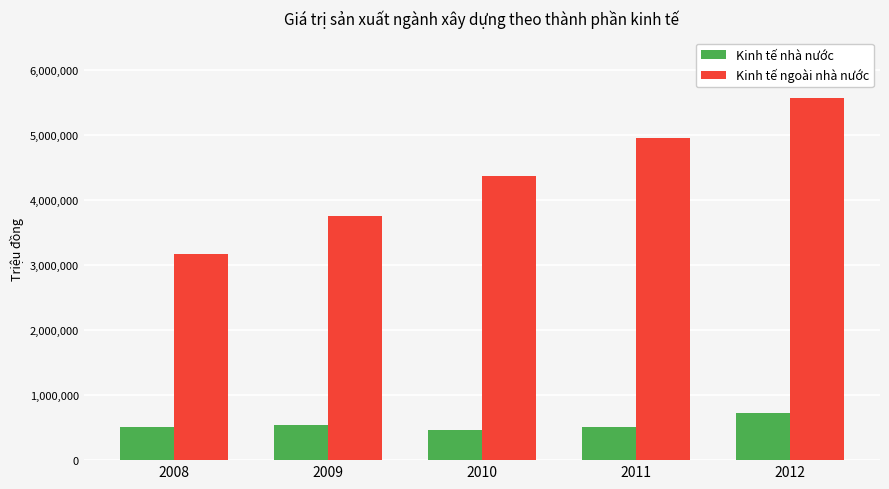

What is the difference between the highest and lowest values at 2012?

4848279